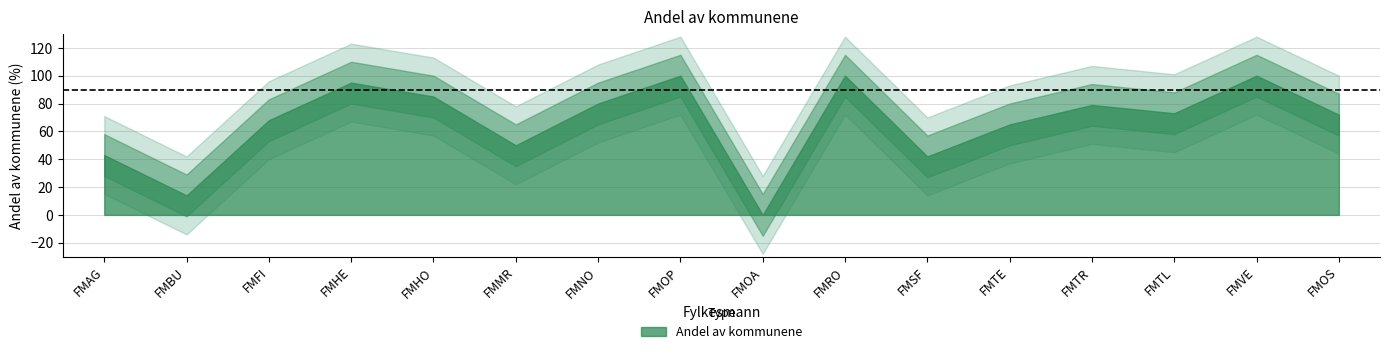

Reading left to right, extract all data points from this chart.

43	14	68	95	85	50	80	100	0	100	42	65	79	73	100	72